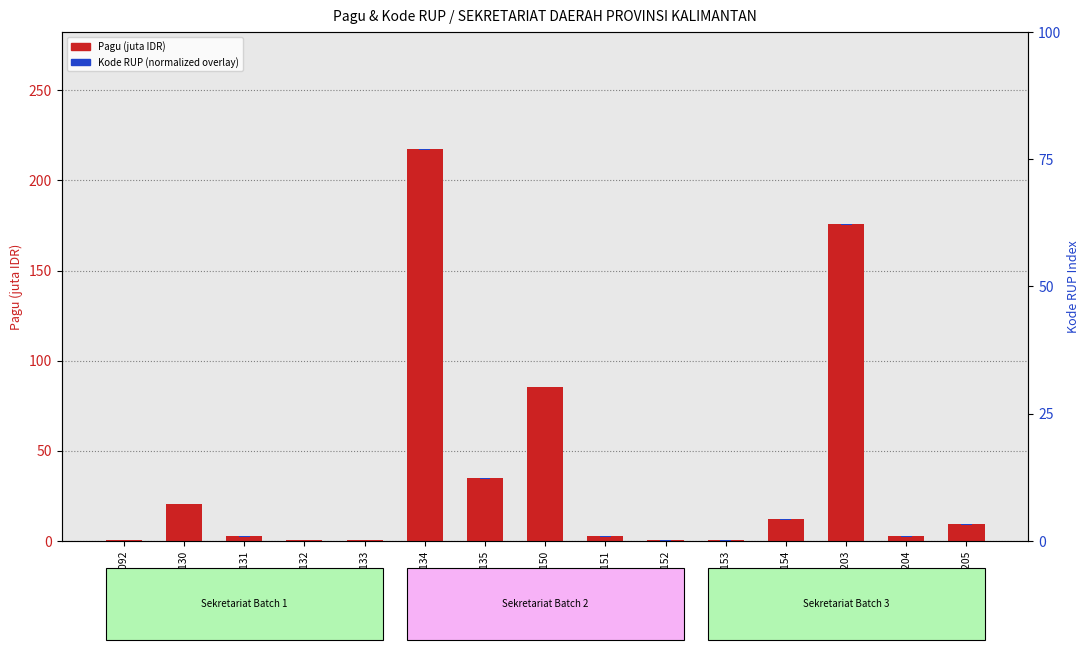

At which category does the chart reach its minimum across all series?

32032092